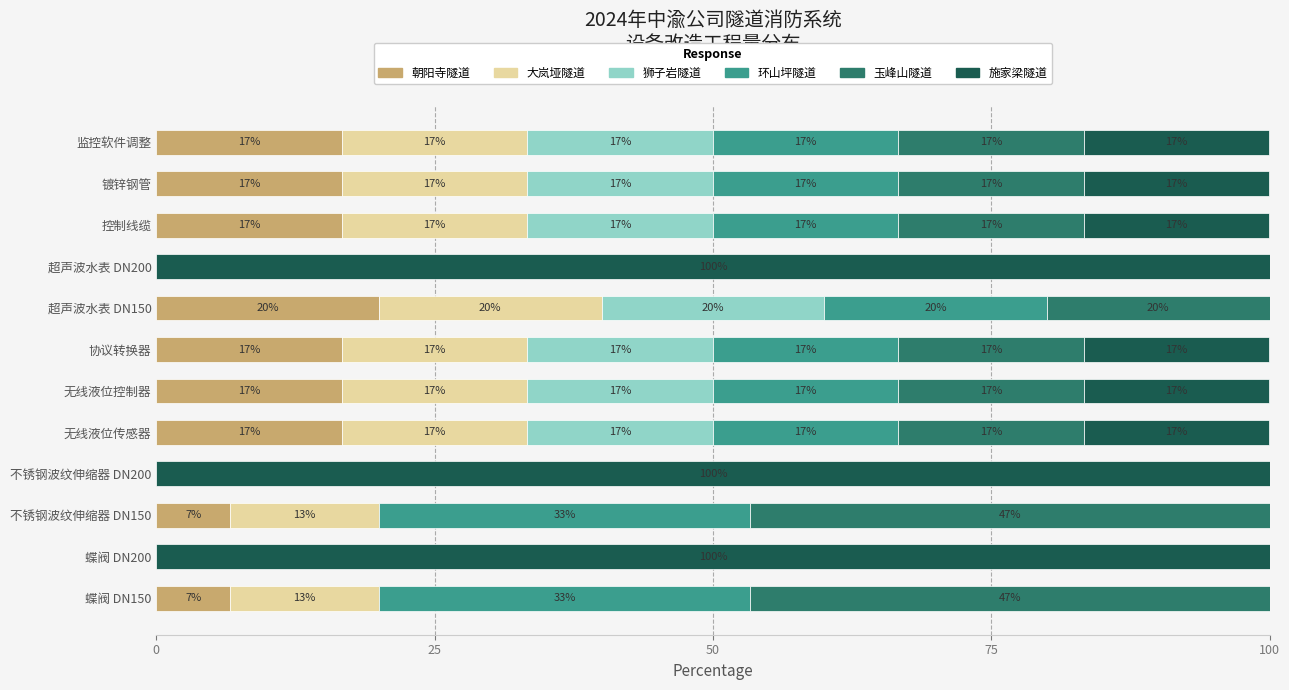

What are all the series names shown in the legend?

朝阳寺隧道, 大岚垭隧道, 狮子岩隧道, 环山坪隧道, 玉峰山隧道, 施家梁隧道